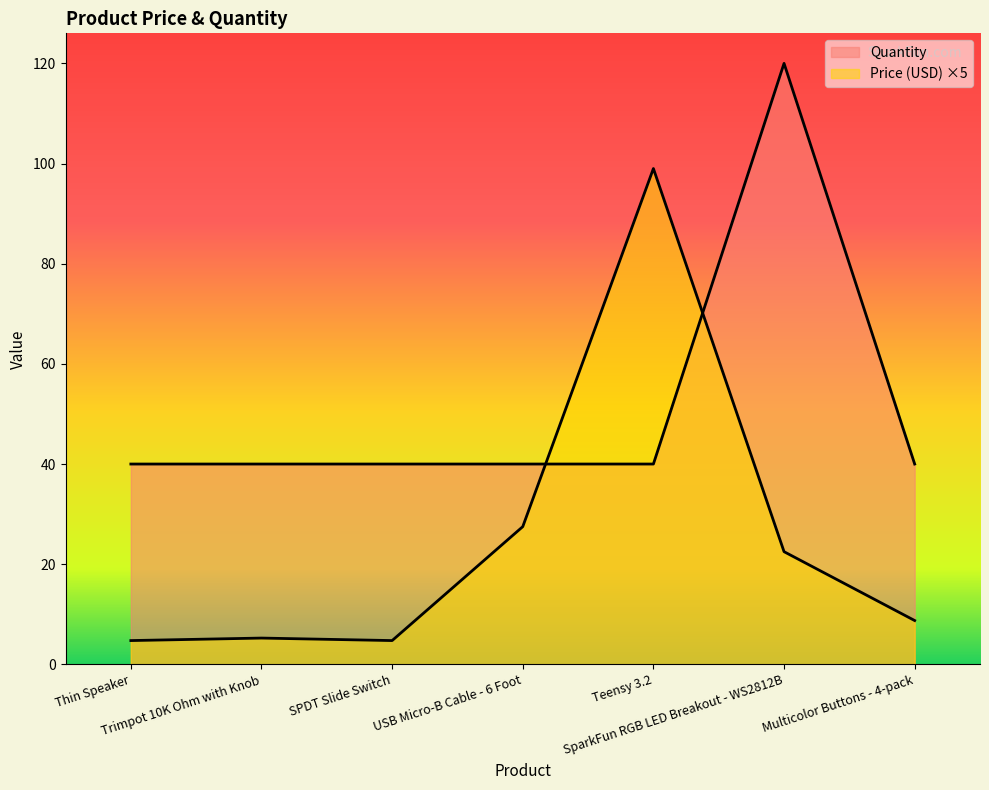

What is the difference between the Price (USD) values at Thin Speaker and Trimpot 10K Ohm with Knob?

0.5